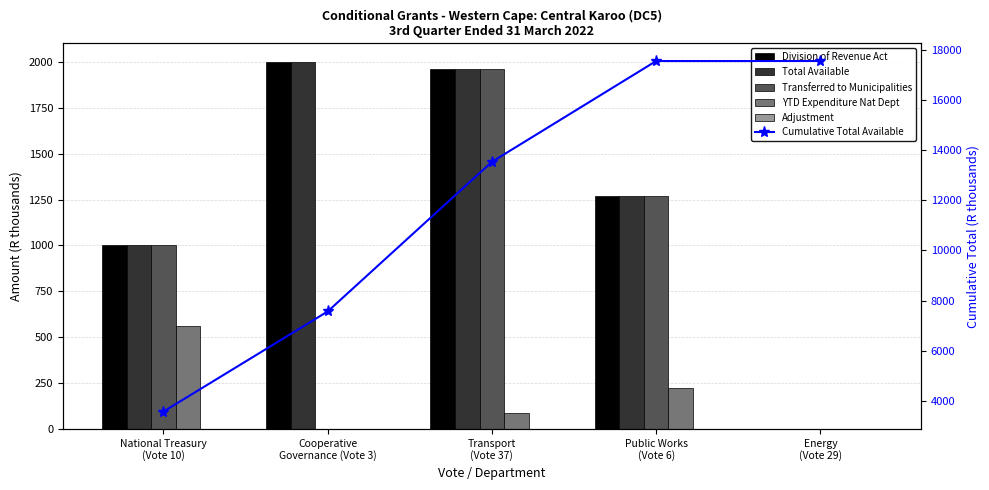

Does the chart contain stacked bars?

No